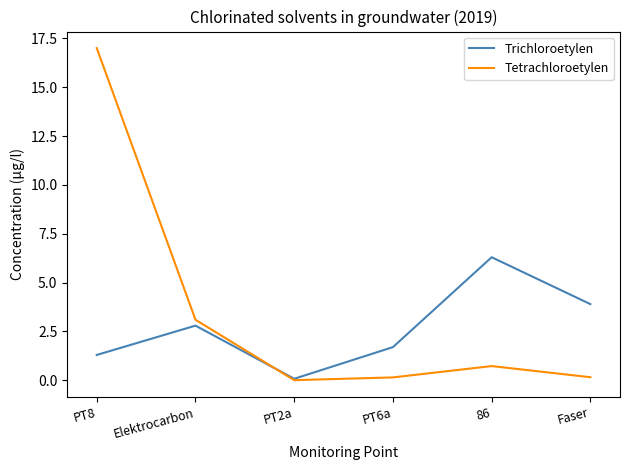

What is the sum of all Trichloroetylen values?

16.1